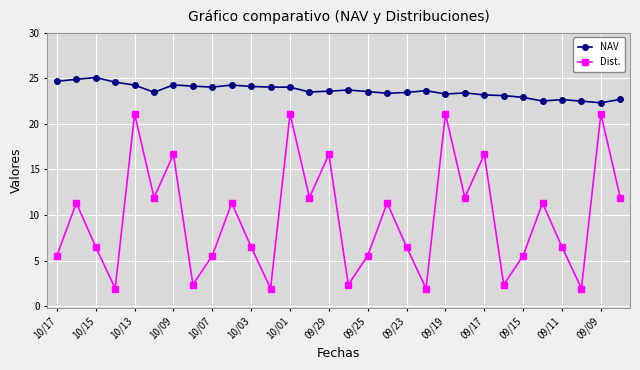

Which series has the largest total across all categories?

NAV